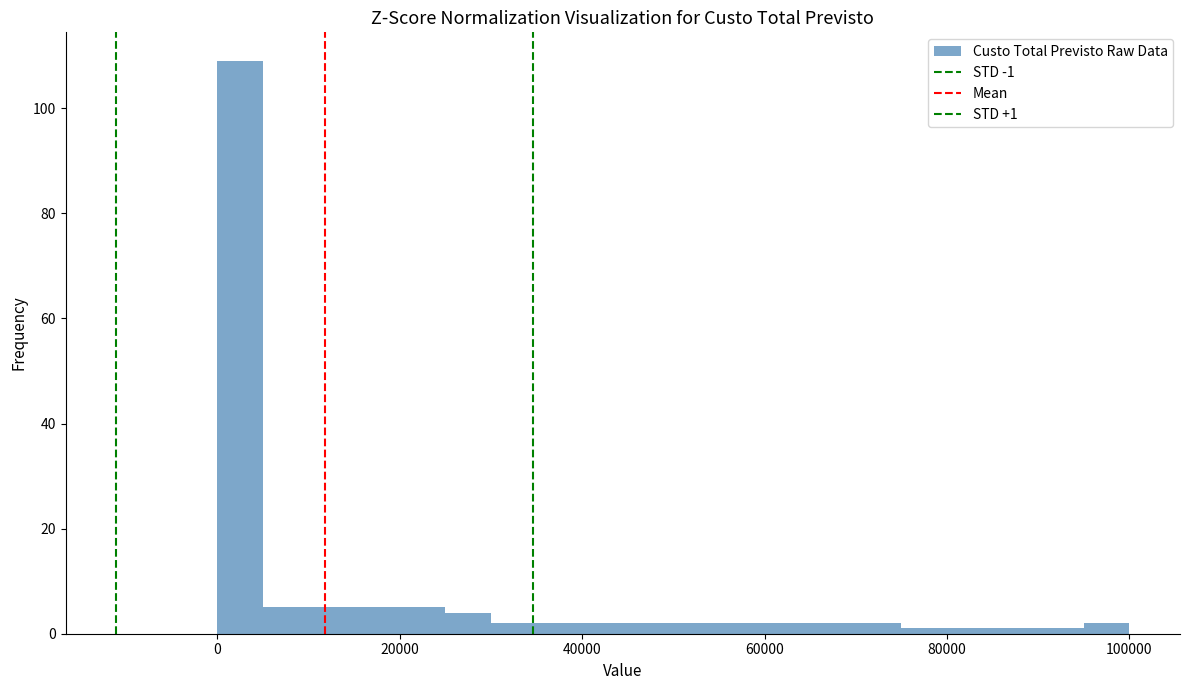

Around what value on the x-axis is the tallest bar? Give the approximate position of its centre, as read against the axis.

2000